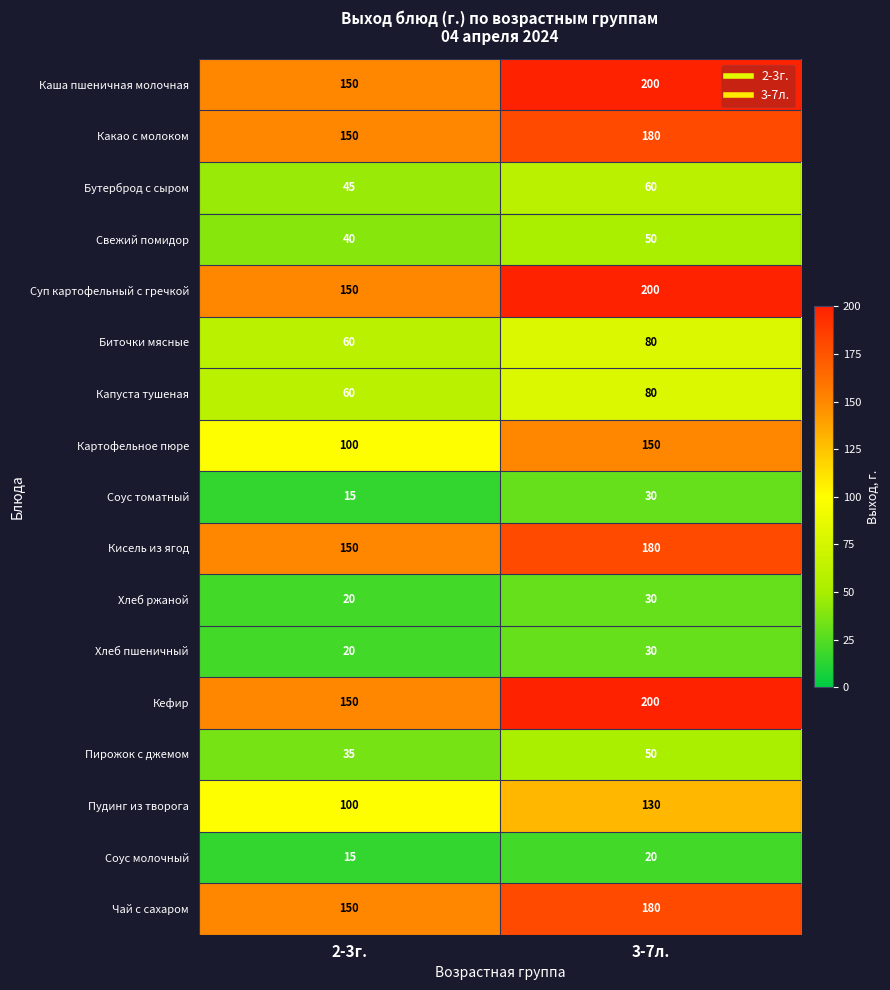

What is the difference between the maximum and minimum values in the Каша пшеничная молочная series?

50